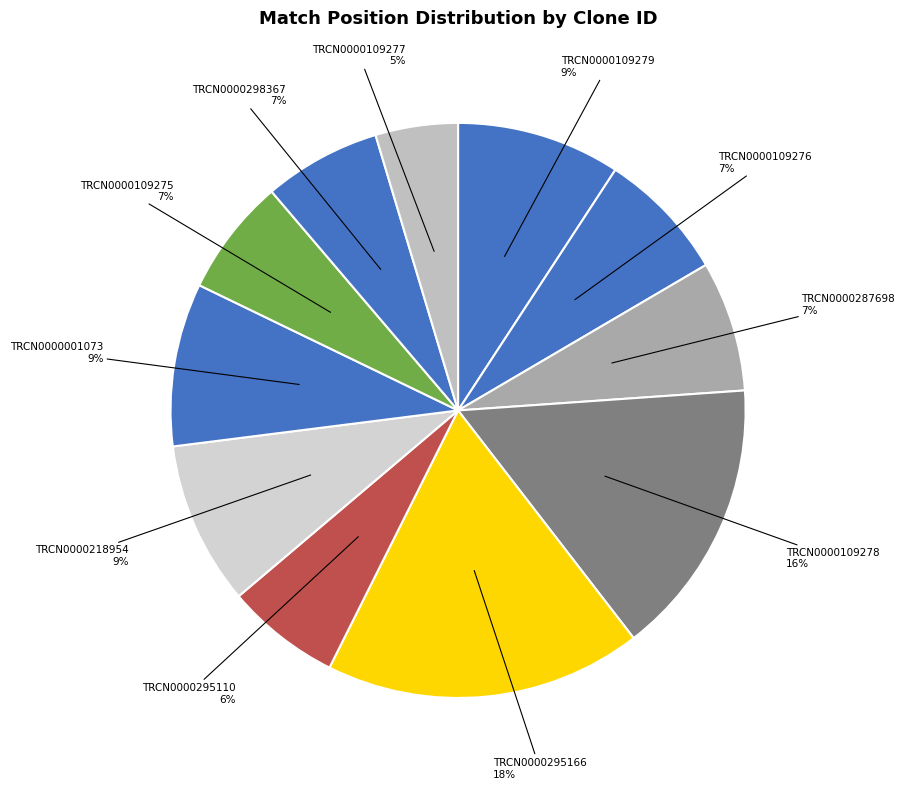

Count the number of slices in the pie.

11